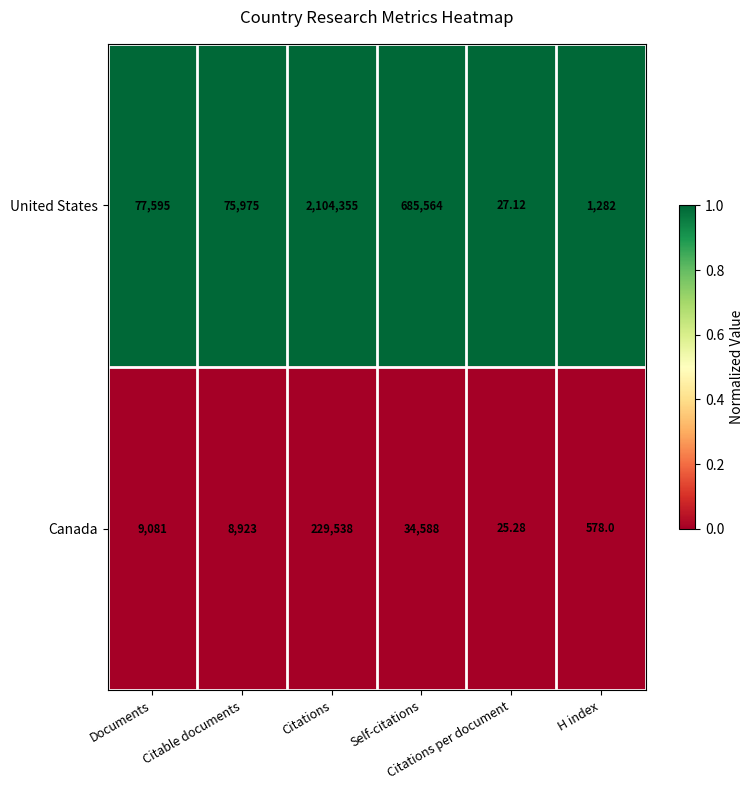

List the series in order of their peak value, highest first.

United States, Canada